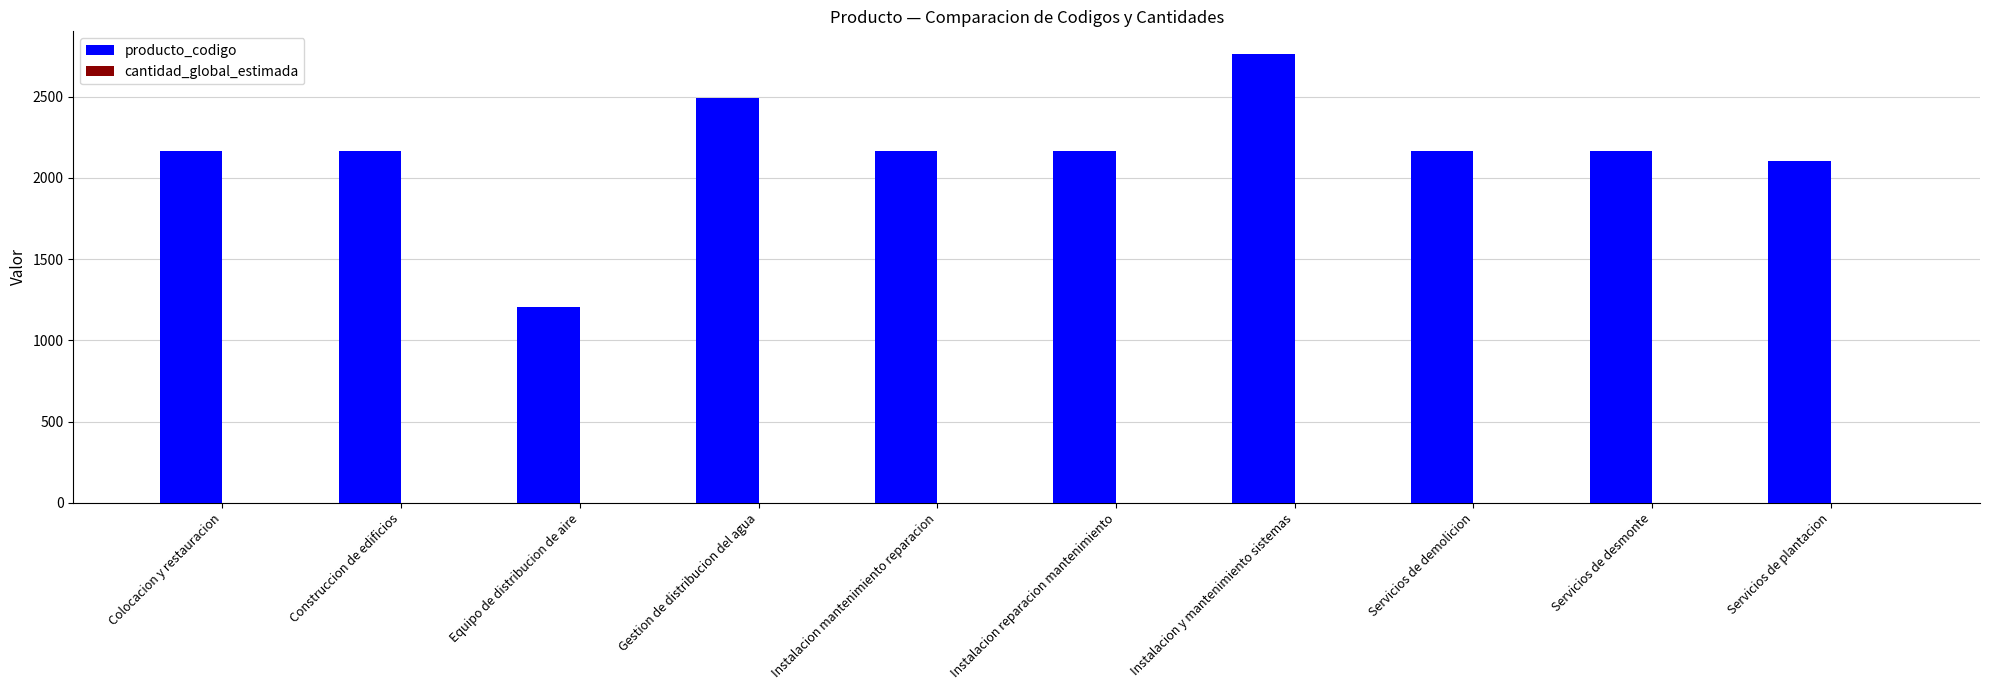

Are the bars horizontal?

No